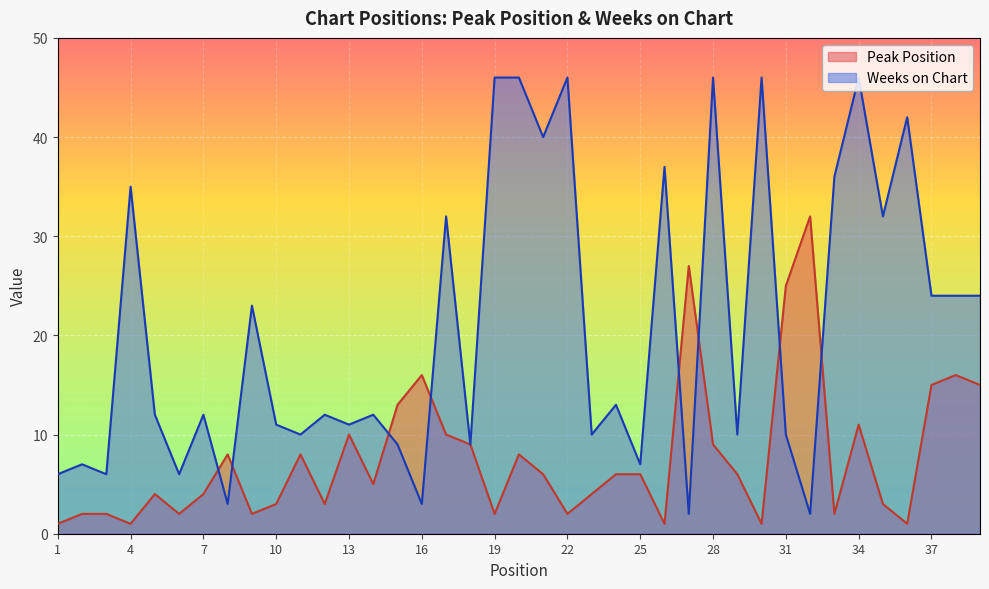

How many lines are shown in the chart?

2